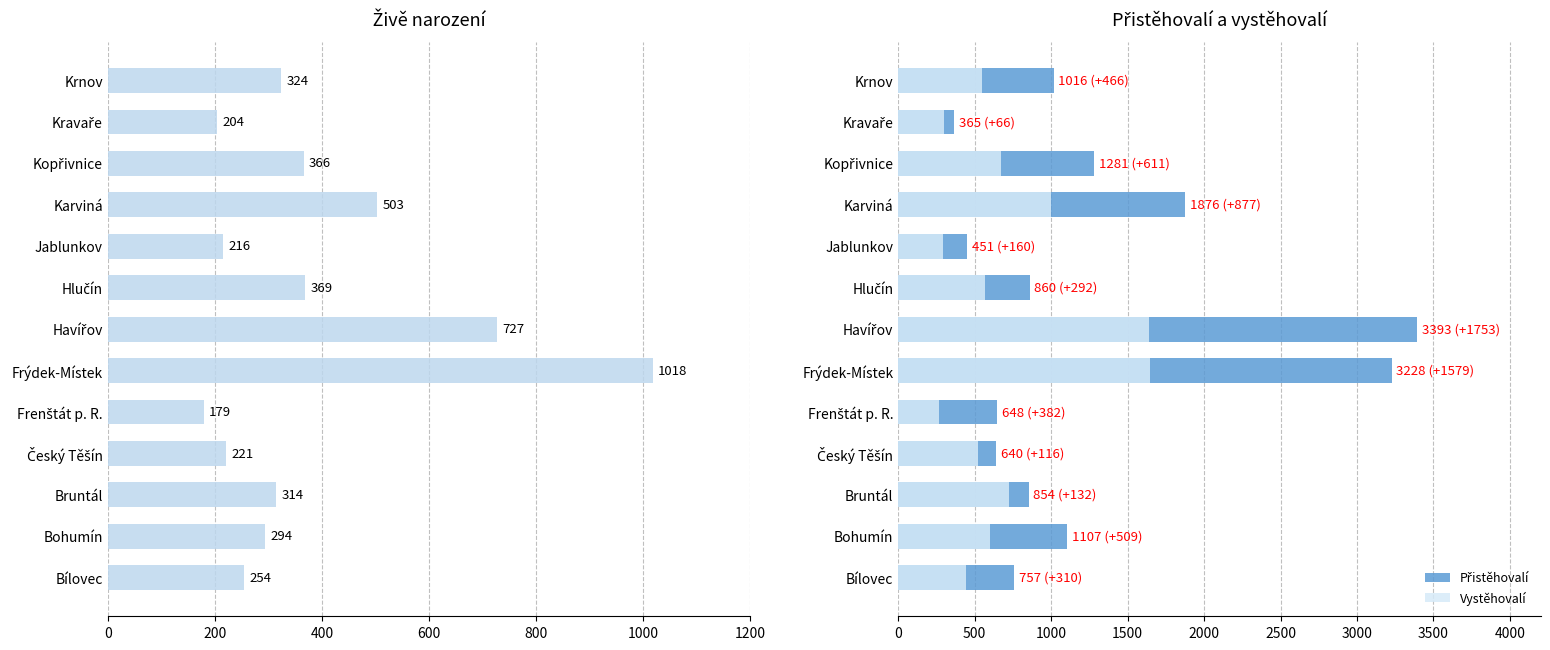

Rank the series by their average value, from lowest to highest.

Živě narození, Vystěhovalí, Přistěhovalí